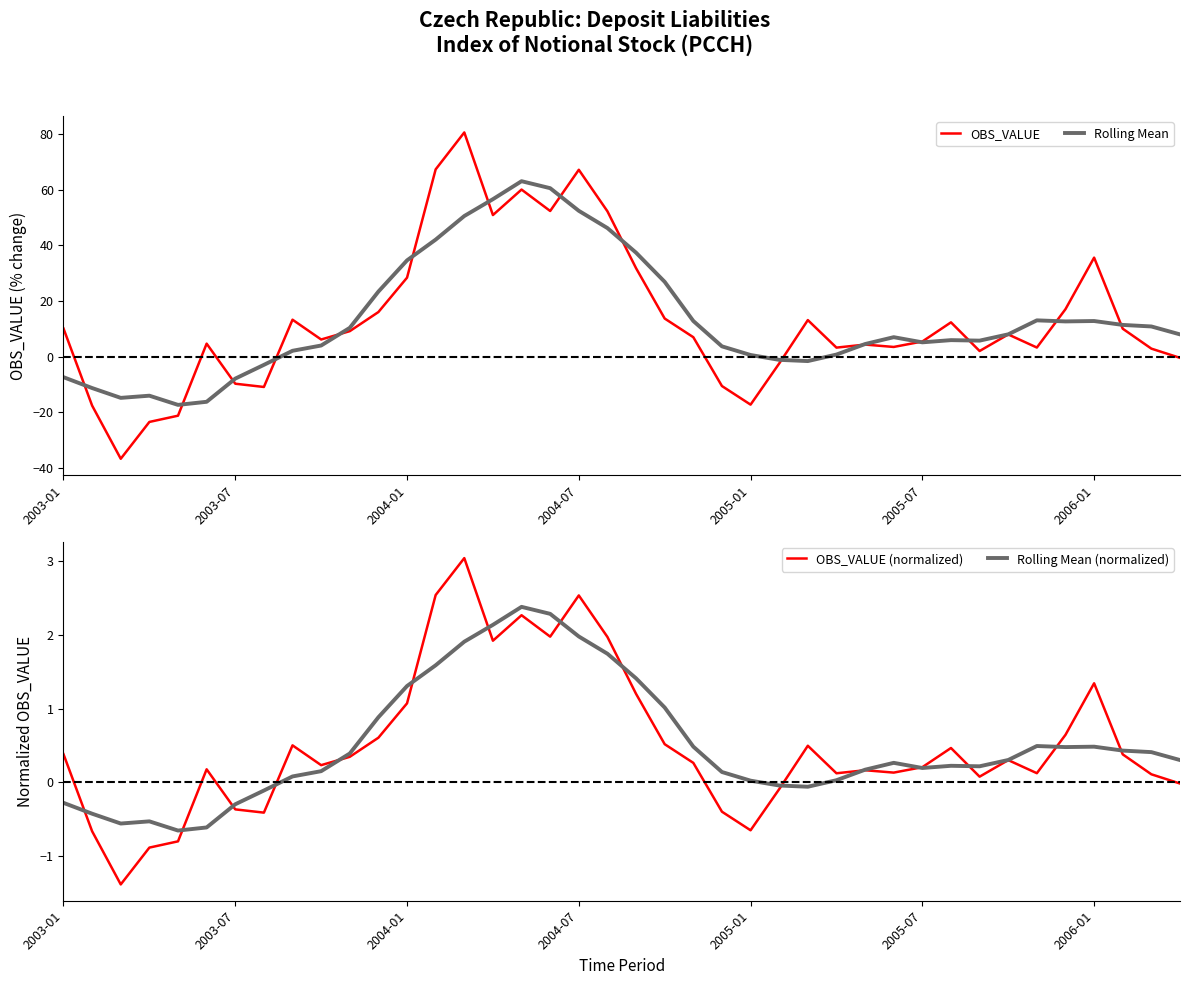

Rank the series by their maximum value, from highest to lowest.

OBS_VALUE, Rolling Mean, OBS_VALUE (normalized), Rolling Mean (normalized)